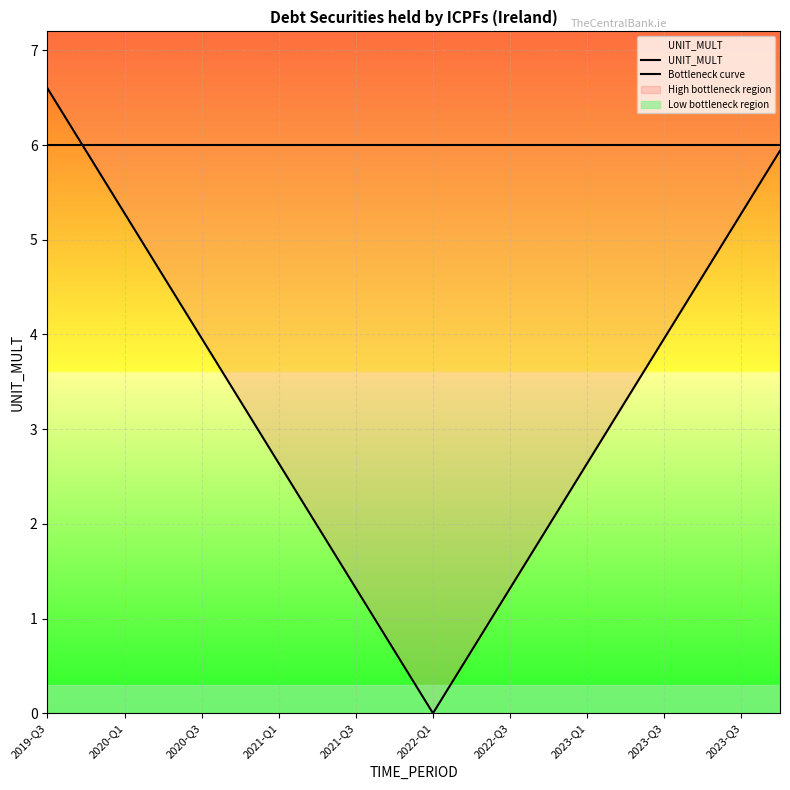

Between 2022-Q1 and 2023-Q3, which series saw the biggest shift?

Bottleneck curve